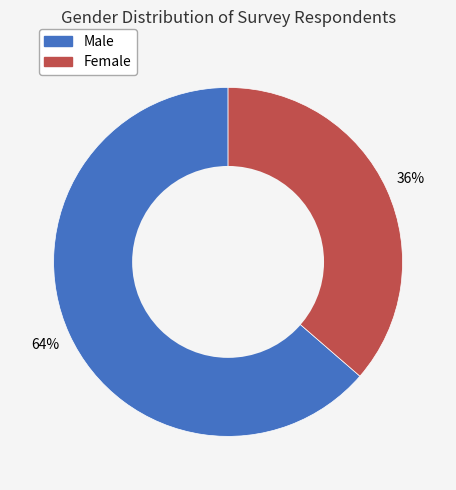

True or false: Male accounts for 64% of the total.

True